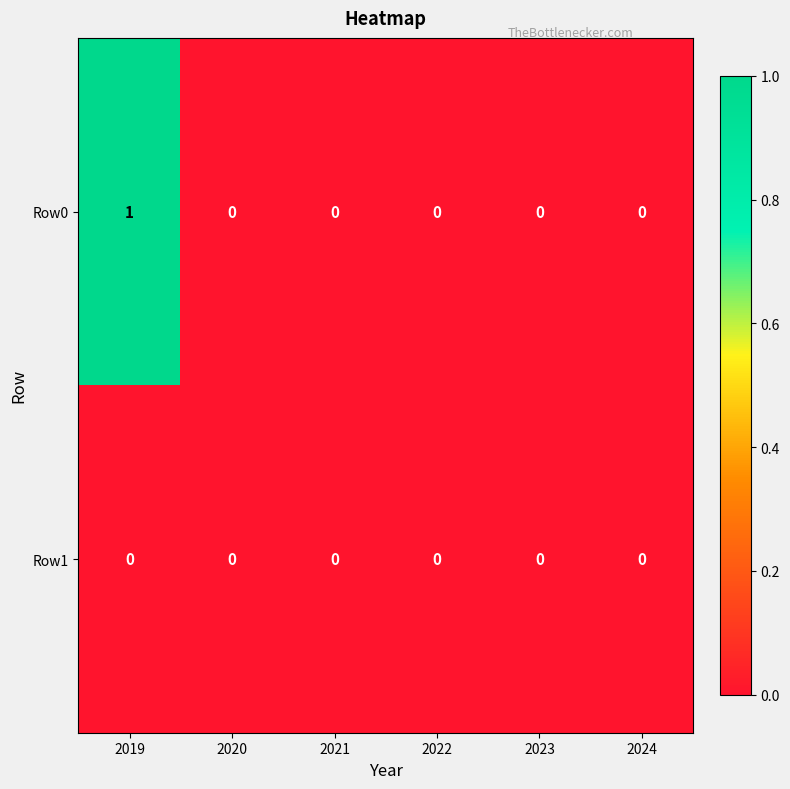

Which category has the highest value across all series?

2019